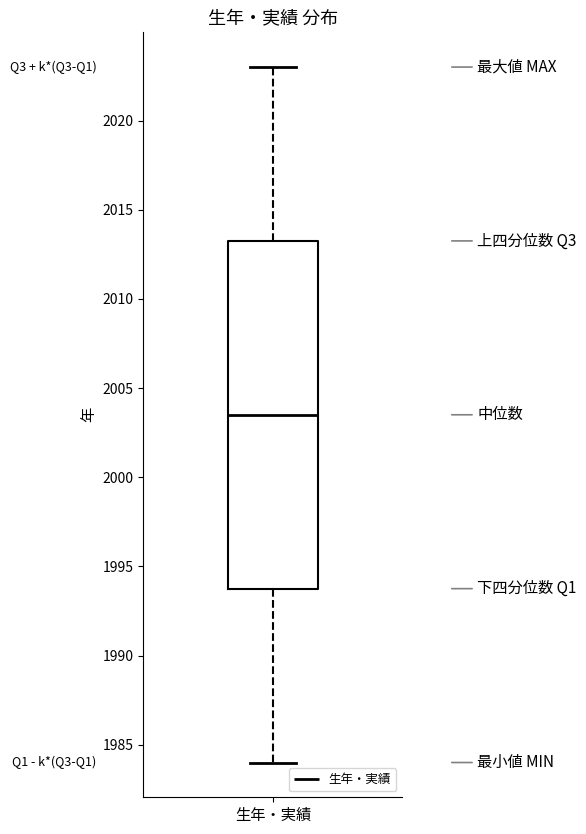

Where does the upper whisker of the box for 生年・実績 end on the y-axis? The values are not printed on the chart, so give them approximately, as read against the axis.

2023.0